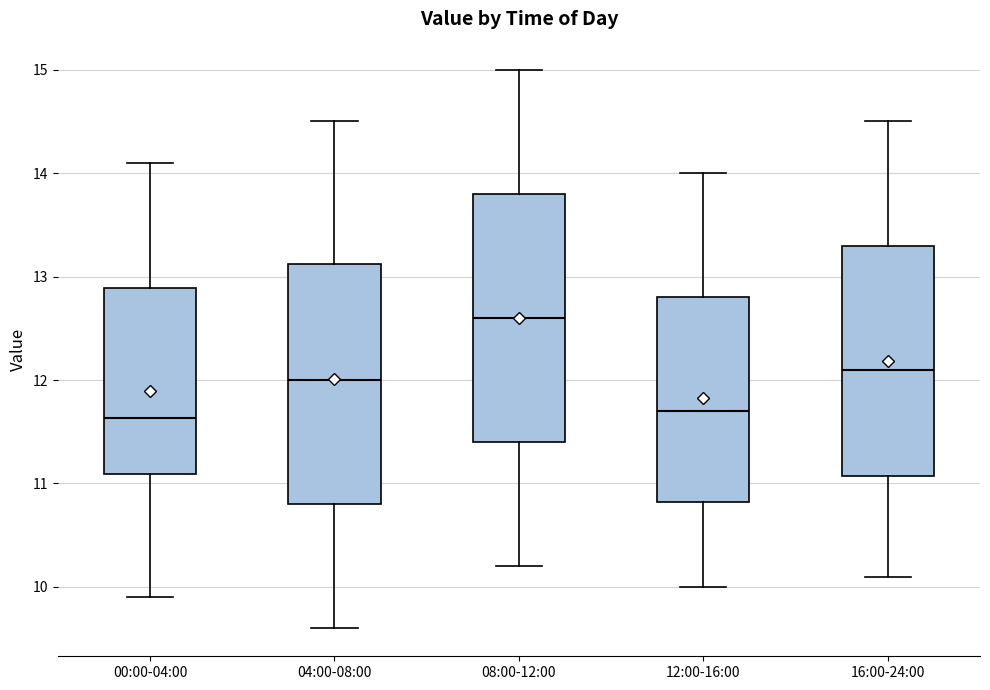

Where is the lower edge of the box for 12:00-16:00 on the y-axis? The values are not printed on the chart, so give them approximately, as read against the axis.

10.8